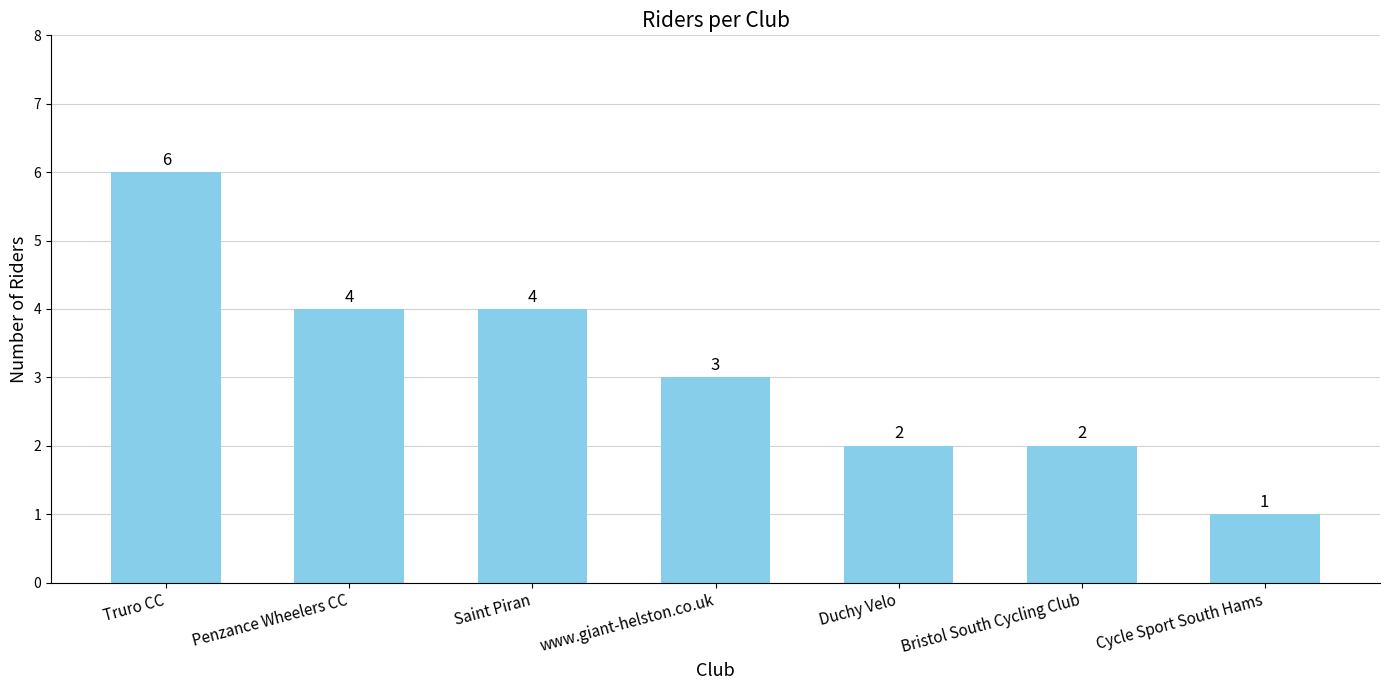

Reading left to right, transcribe all the data shown in this chart.

6	4	4	3	2	2	1